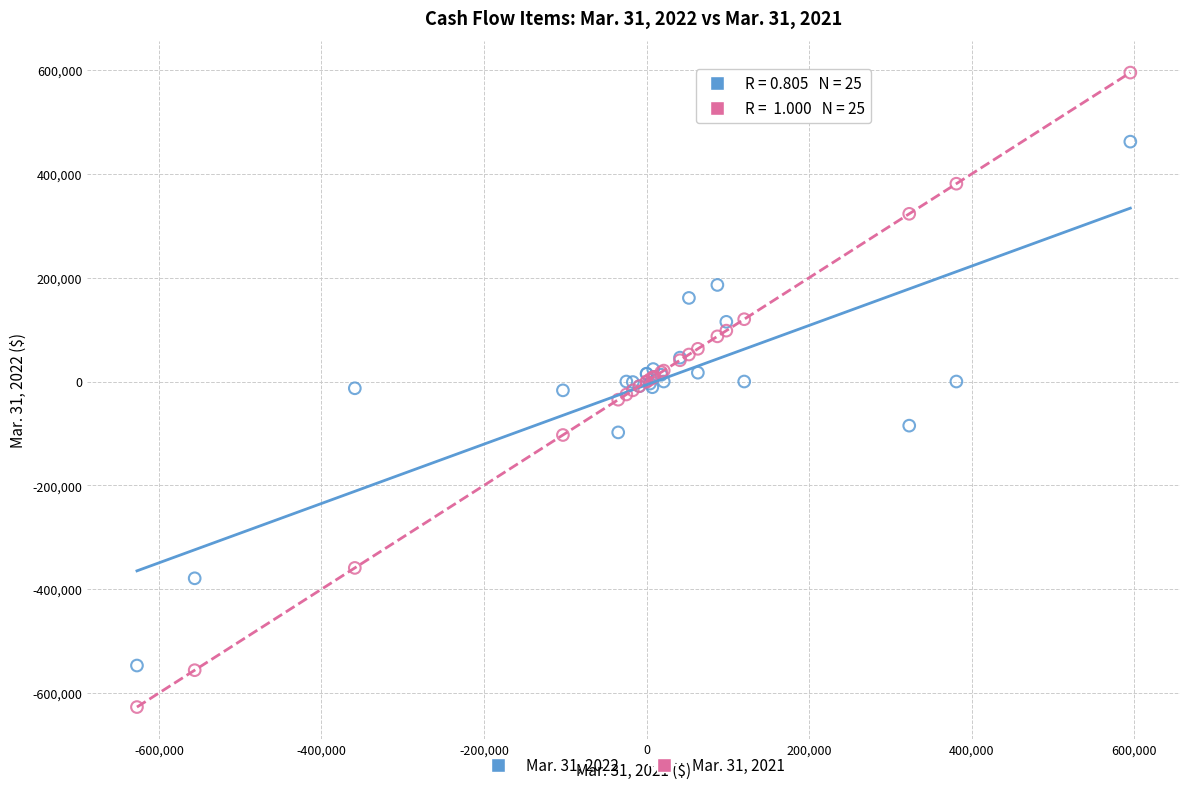

Which series contains the highest Y value?

Mar. 31, 2021